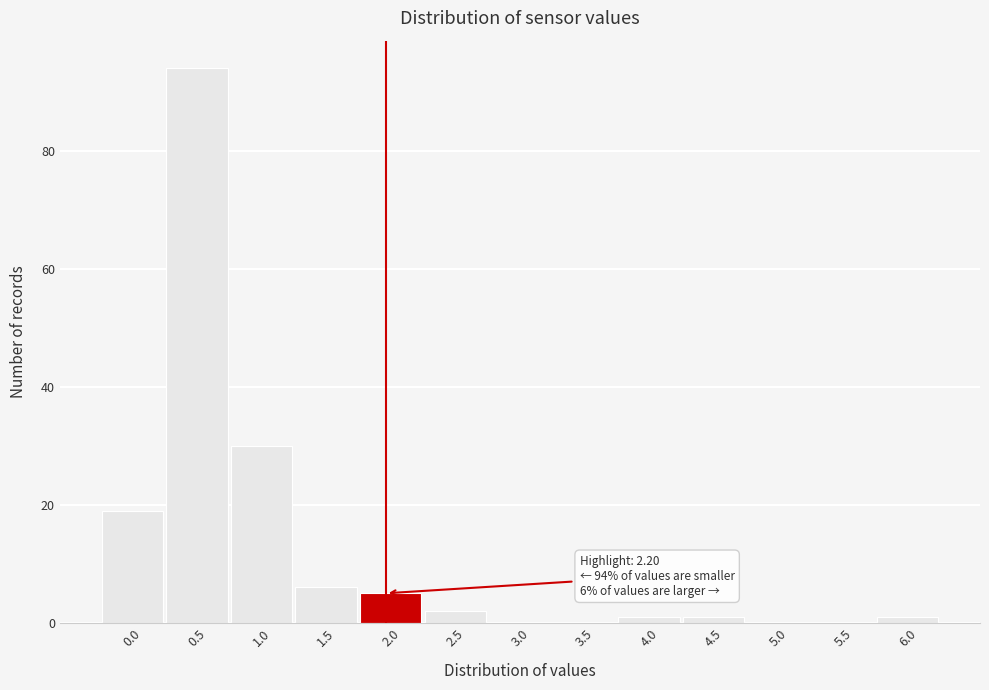

Reading left to right, list all the values displayed in this chart.

0.0=19	0.5=94	1.0=30	1.5=6	2.0=5	2.5=2	3.0=0	3.5=0	4.0=1	4.5=1	5.0=0	5.5=0	6.0=1